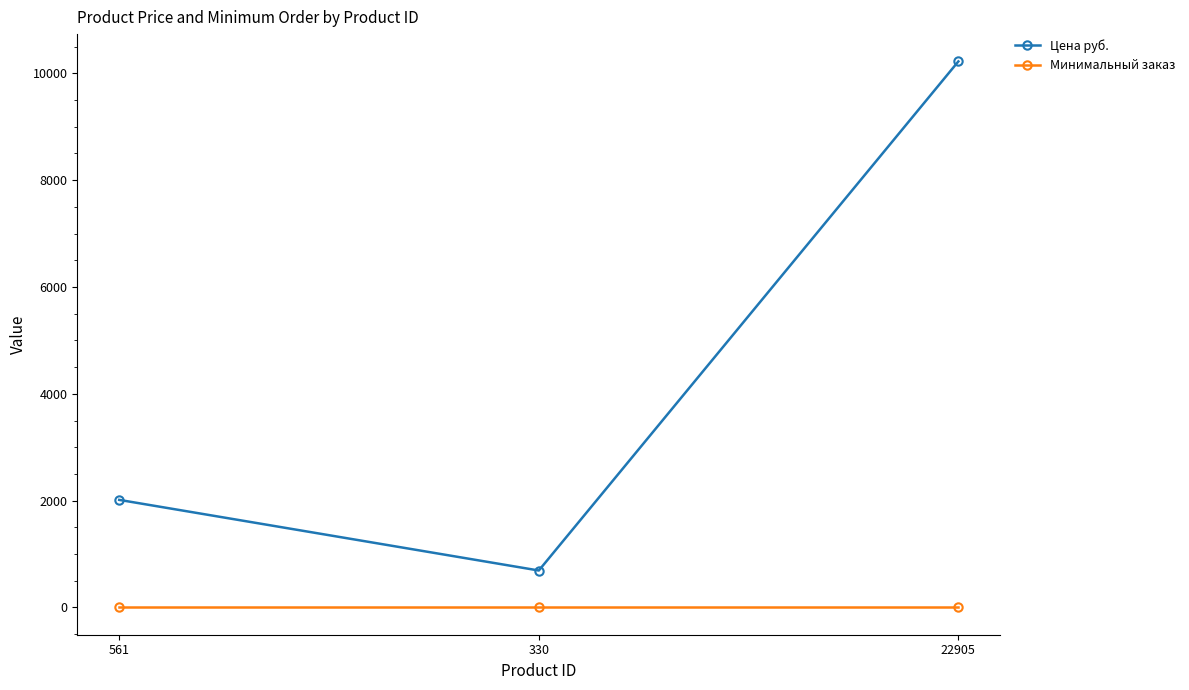

Is the value of Цена руб. at 22905 greater than the value of Минимальный заказ at 22905?

Yes